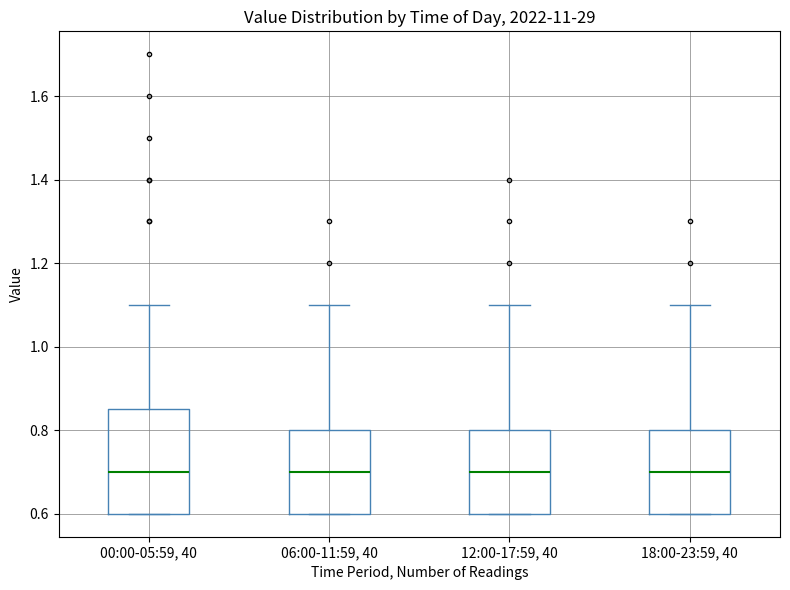

Where does the median line of the box for 12:00-17:59, 40 sit on the y-axis? The values are not printed on the chart, so give them approximately, as read against the axis.

0.70